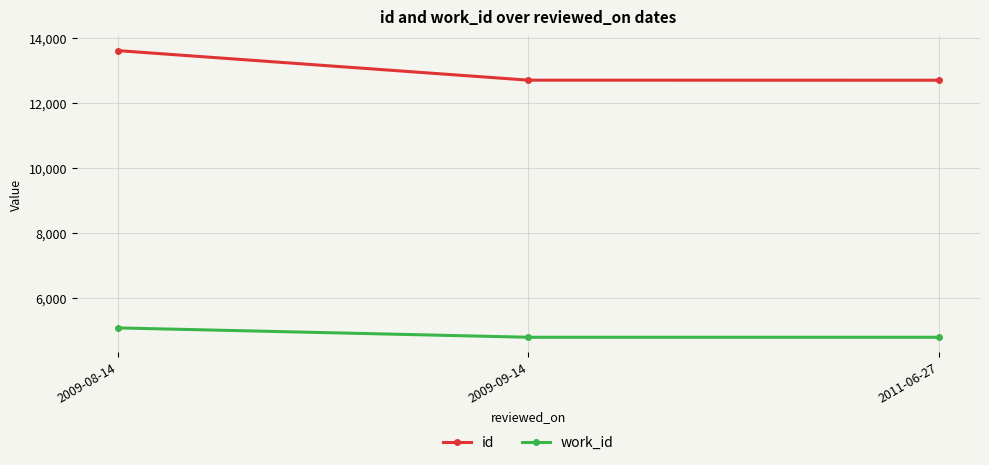

Which series has the widest spread of values?

id